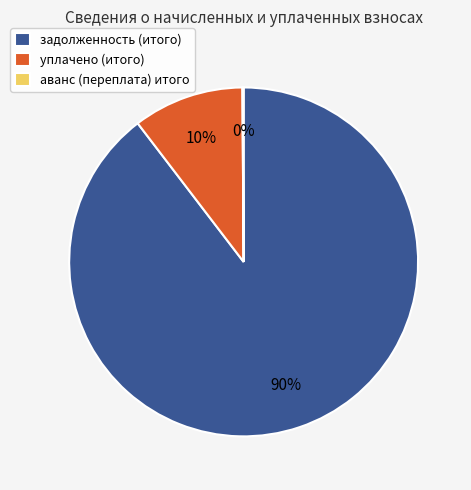

Is уплачено (итого) the majority of the pie?

No